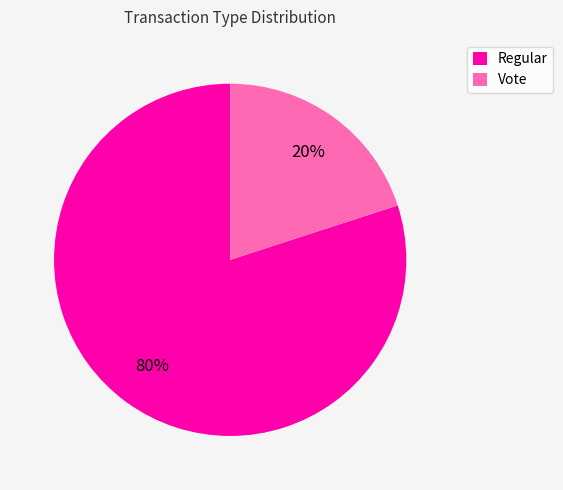

What percentage is the Regular slice, to the nearest percent?

80%